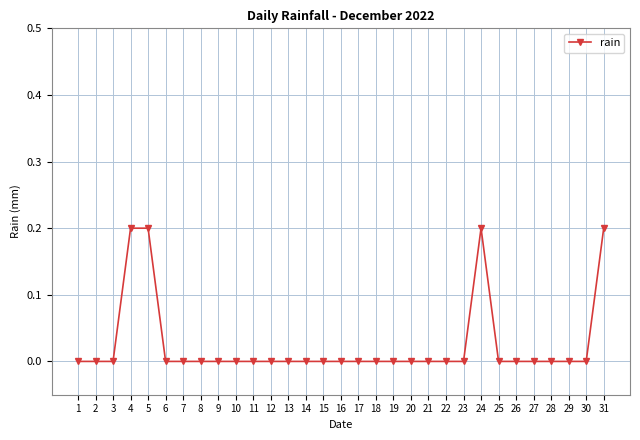

The chart shows a value of 0.0 at 2. True or false?

True